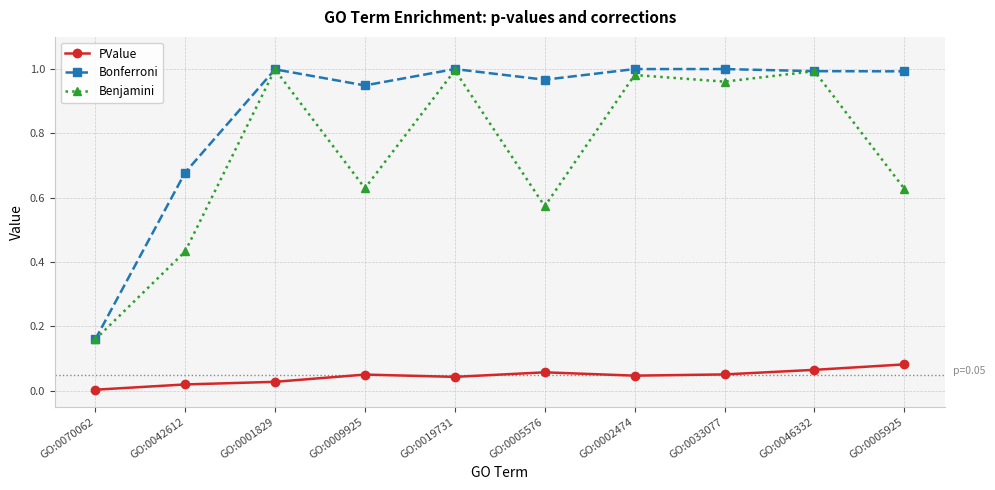

The value of Bonferroni at GO:0046332 is 1.0. True or false?

True